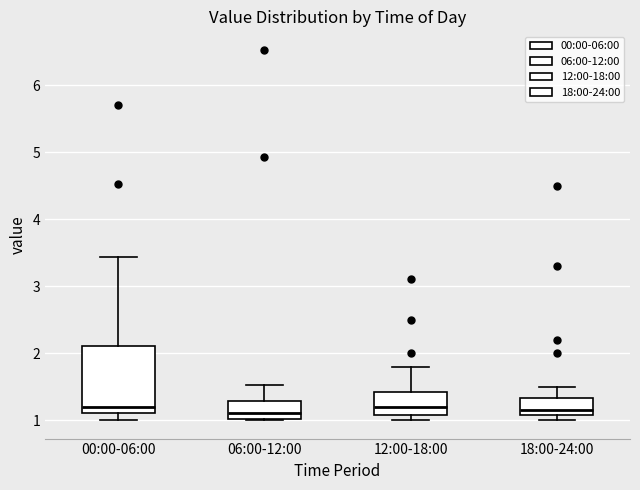

Reading left to right, read every box against the y-axis: the position of its median line, the range the box covers, and the ends of its whiskers. The values are not printed on the chart, so give them approximately, as read against the axis.

00:00-06:00: median 1.2, box 1.1 to 2.1, whiskers 1.0 to 3.4
06:00-12:00: median 1.1, box 1.0 to 1.3, whiskers 1.0 to 1.5
12:00-18:00: median 1.2, box 1.1 to 1.4, whiskers 1.0 to 1.8
18:00-24:00: median 1.2, box 1.1 to 1.3, whiskers 1.0 to 1.5